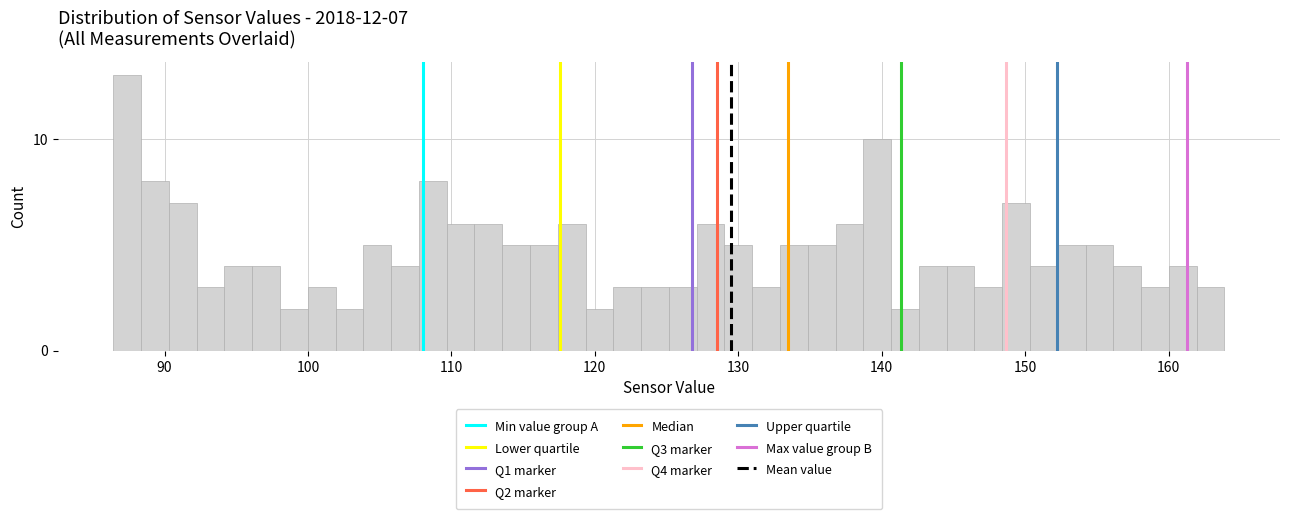

Around what value on the x-axis is the tallest bar? Give the approximate position of its centre, as read against the axis.

87